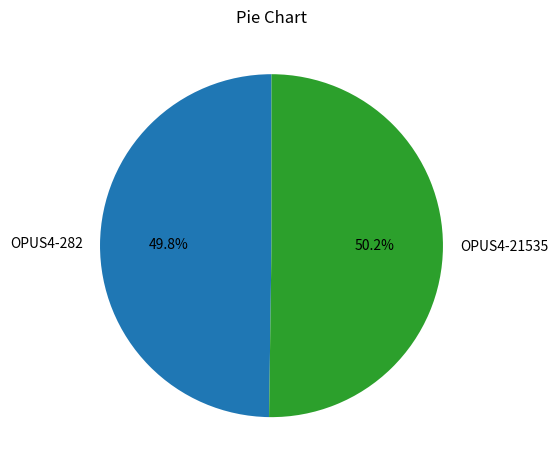

How many segments does this pie chart have?

2